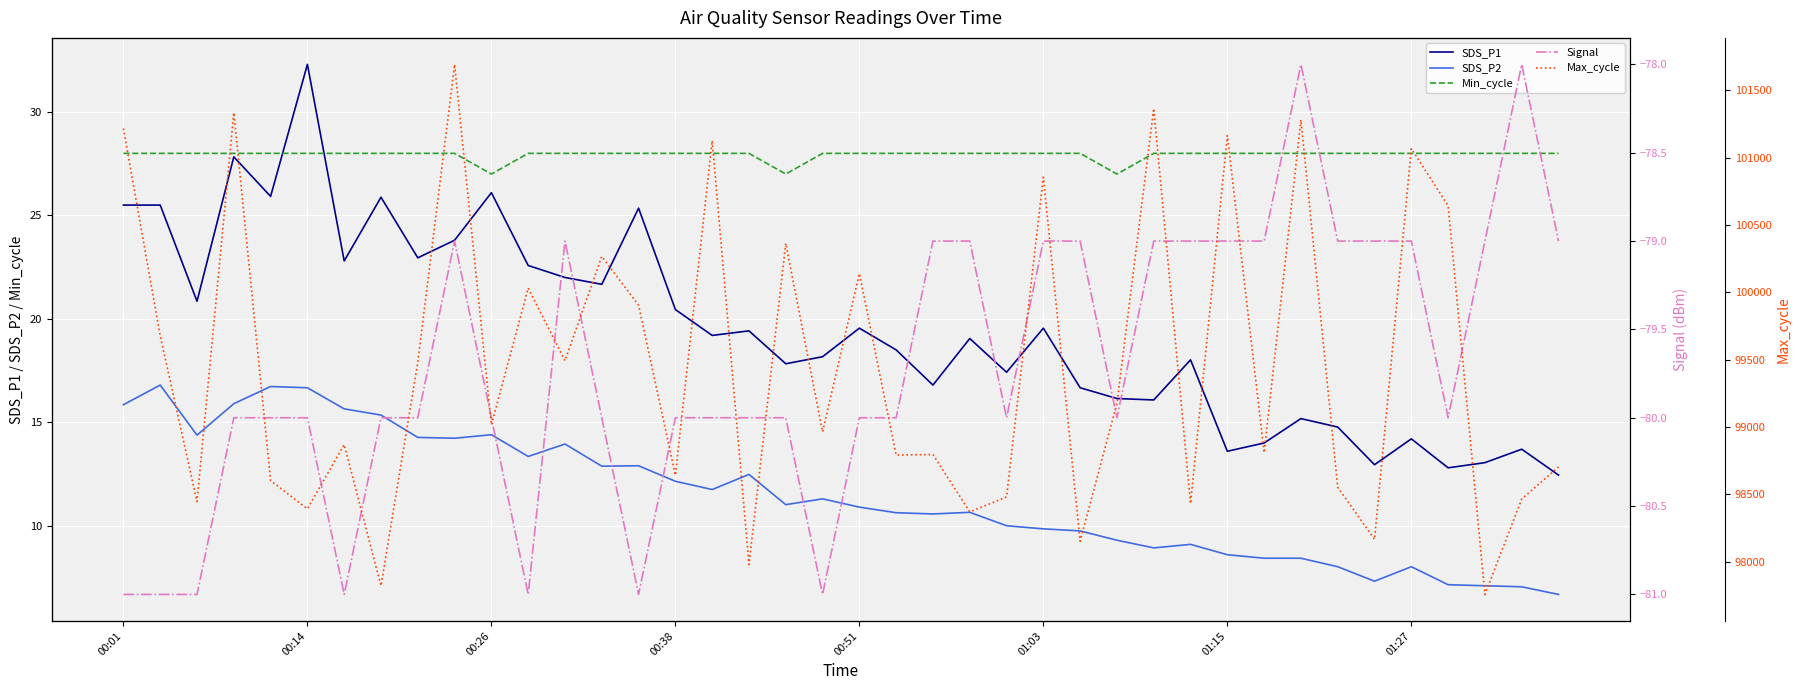

Is this an area chart (filled region under the line)?

No